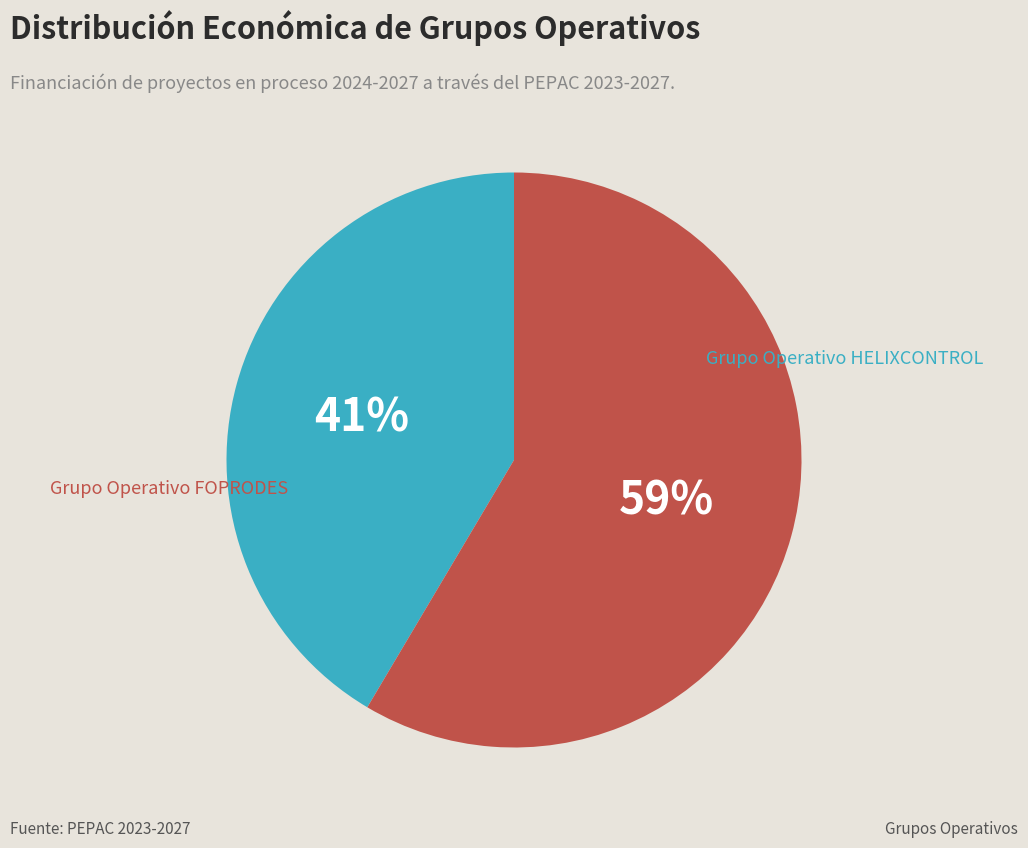

To the nearest percent, what is the average slice percentage?

50%